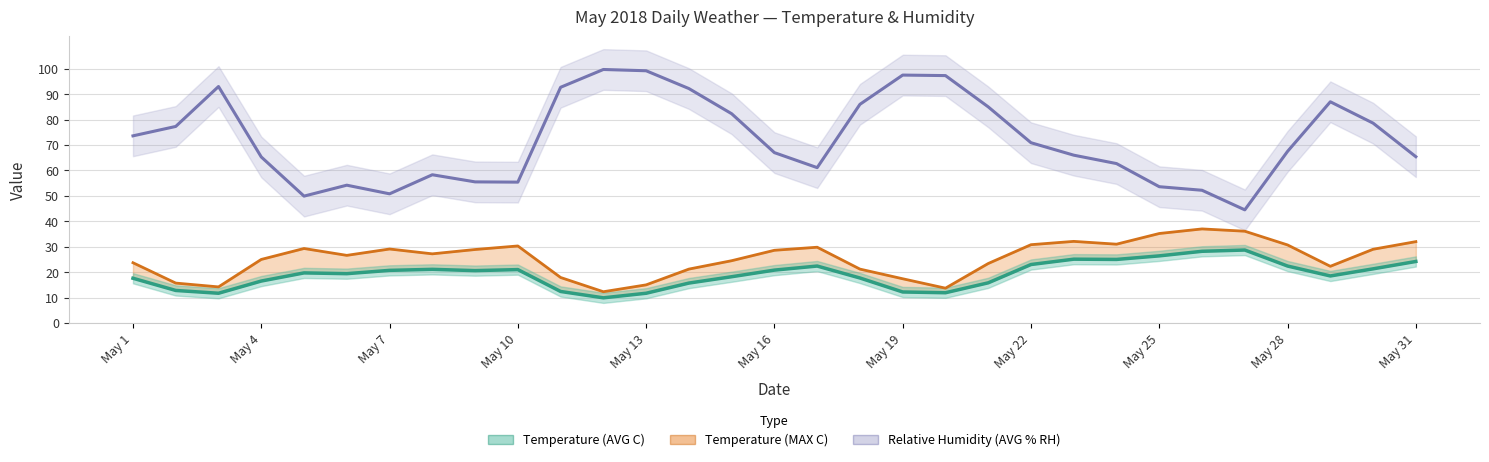

True or false: Temperature (AVG C) has a value of 32.2 at May 6.

False